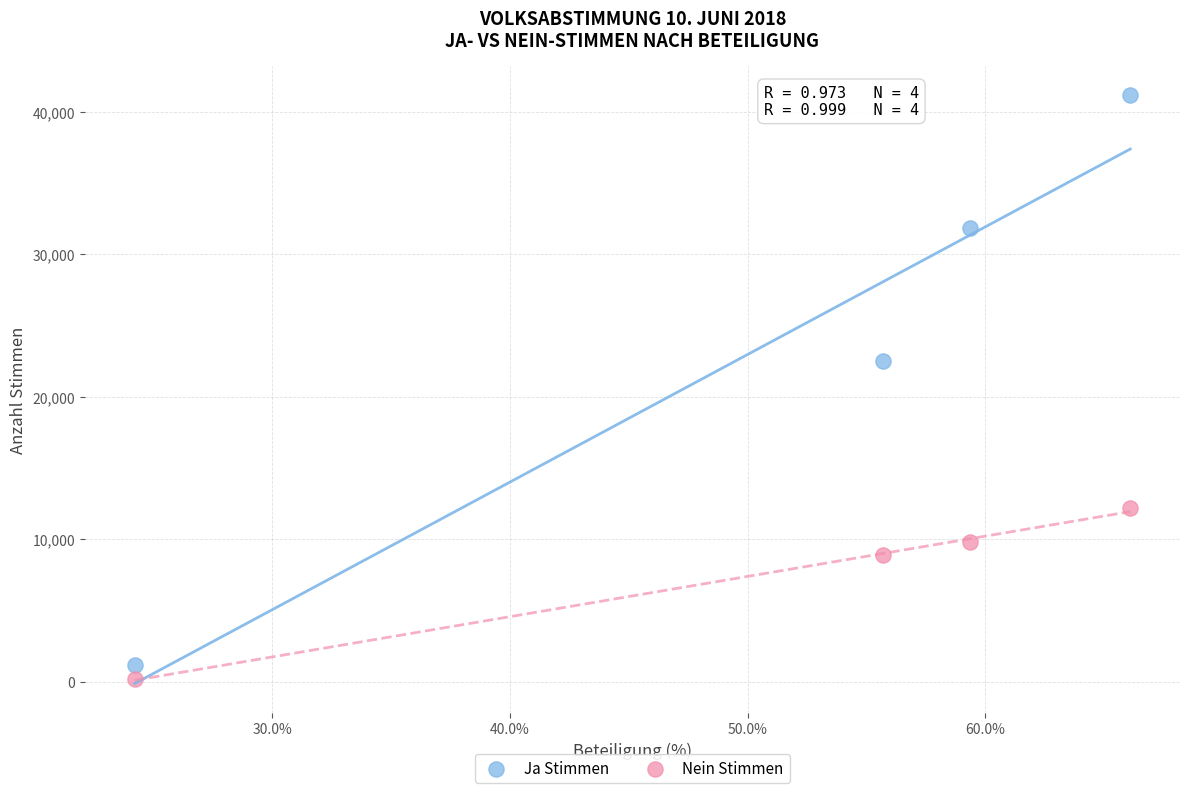

Across all data points, what is the range of Y values (max minus min)?

41014